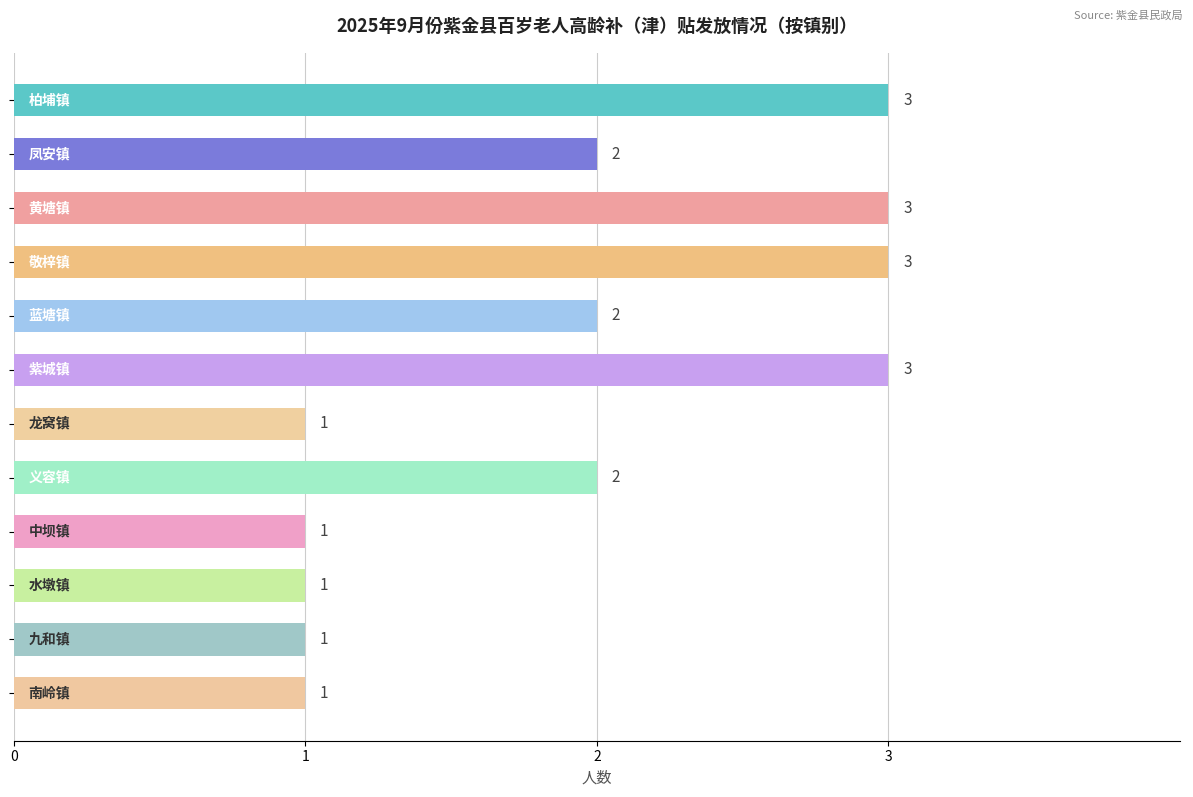

How many values are between 1 and 3?

12